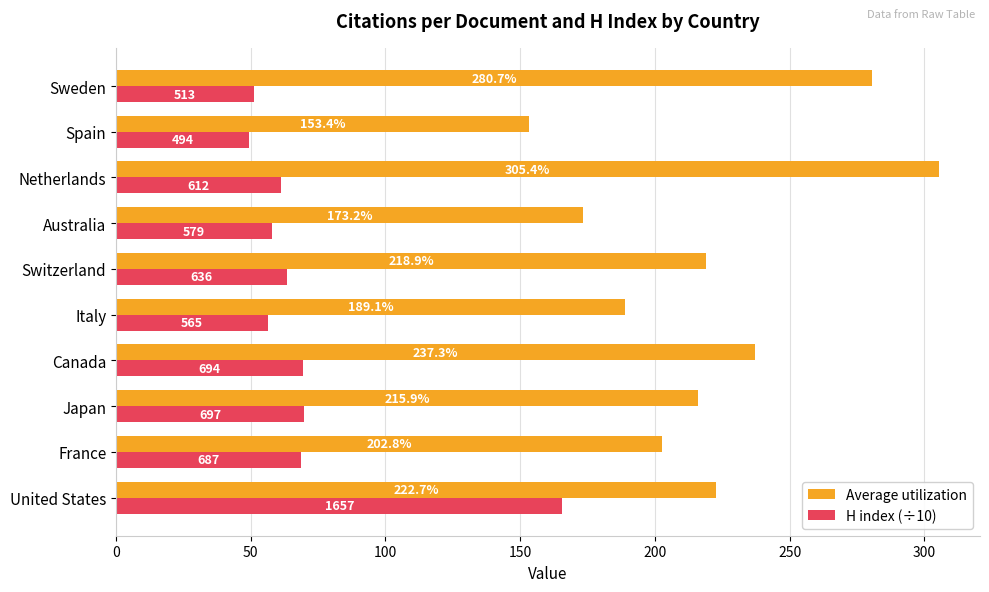

At which category is the sum across all series the highest?

United States